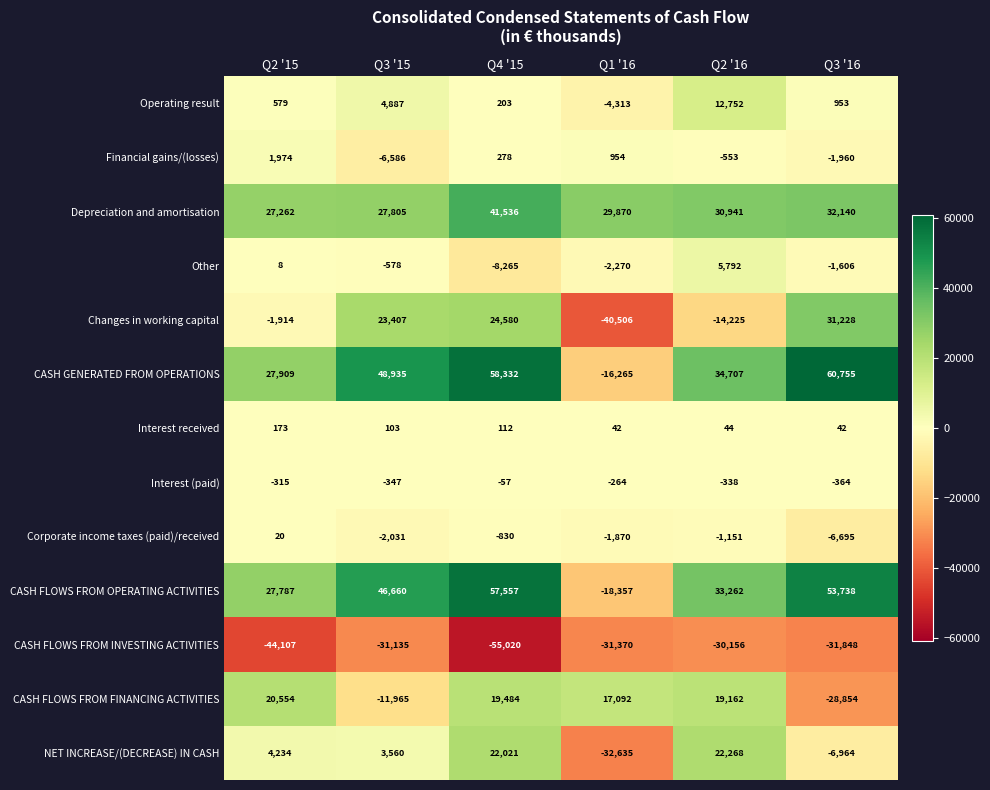

At which label does NET INCREASE/(DECREASE) IN CASH reach its peak?

Q2 '16